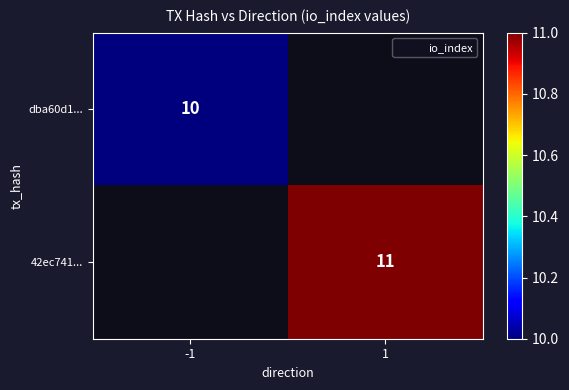

Rank the series by their average value, from lowest to highest.

dba60d1..., 42ec741...